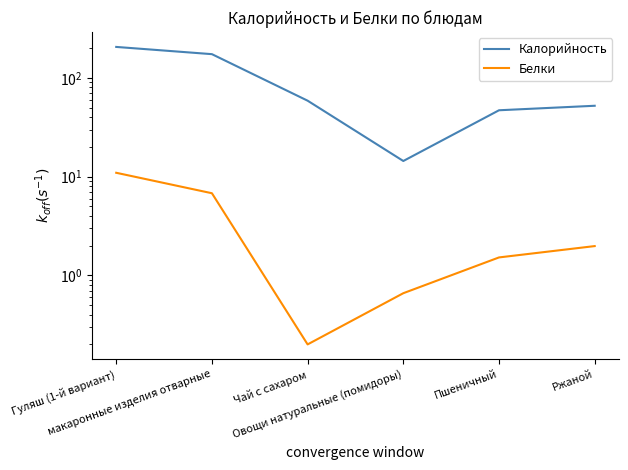

At how many categories does at least one series exceed 127?

2